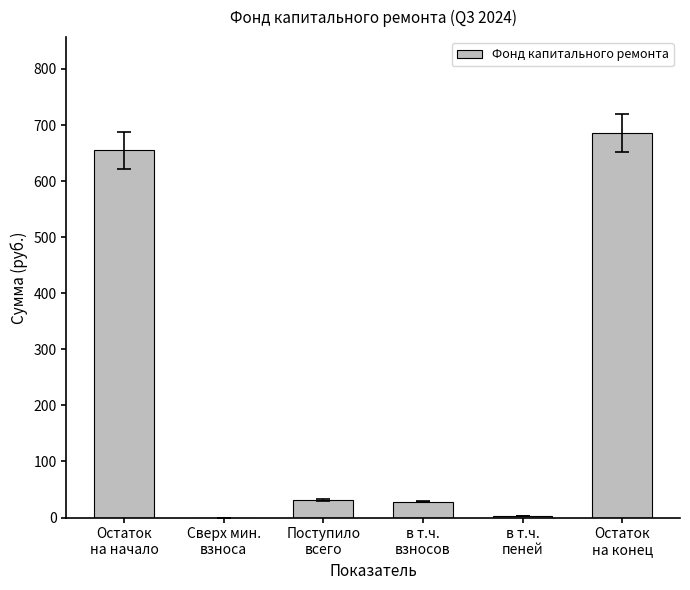

Which category has the highest value across all series?

Остаток
на конец